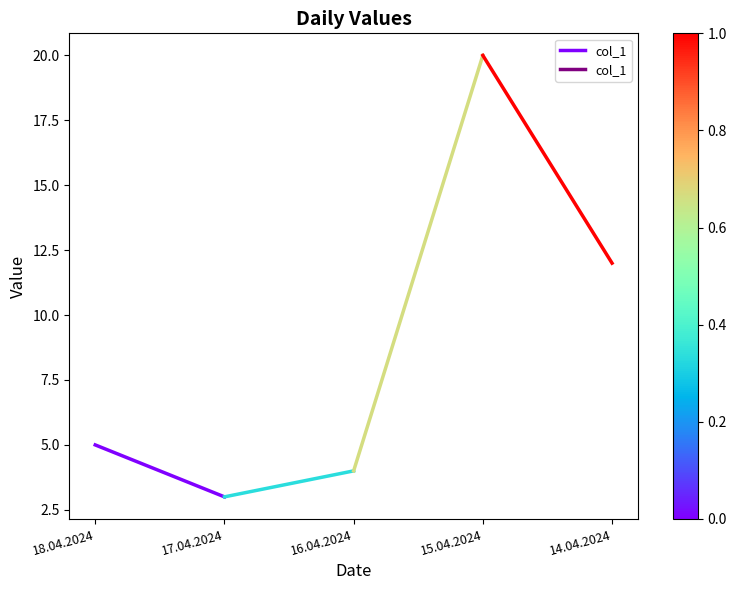

What is the average value?

4